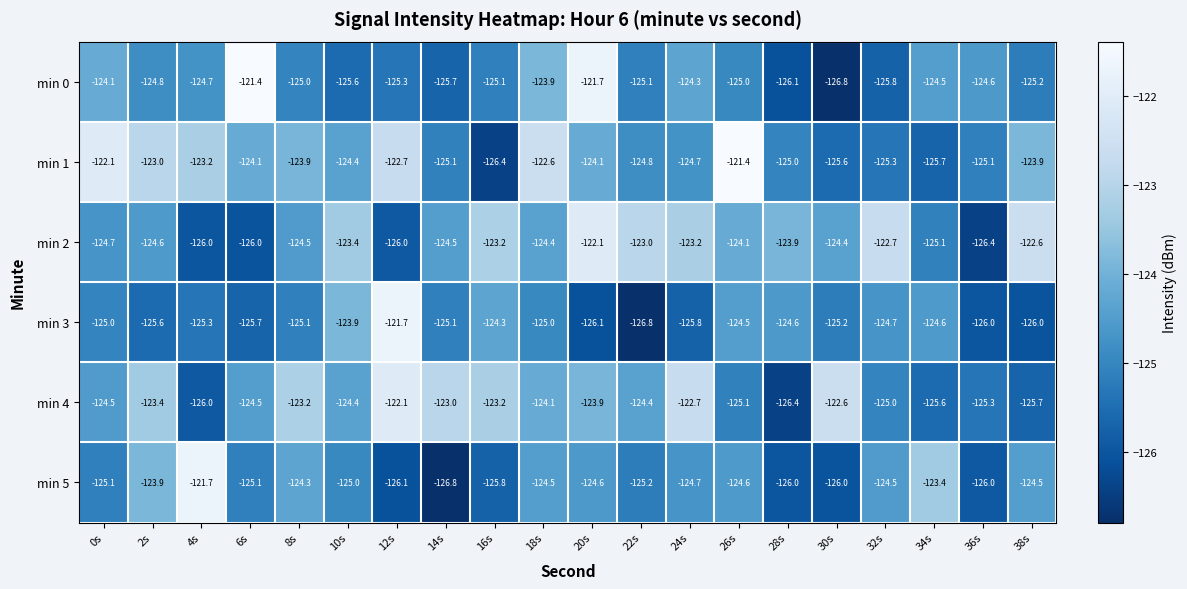

The value of min 0 at 28s is -71.1. True or false?

False